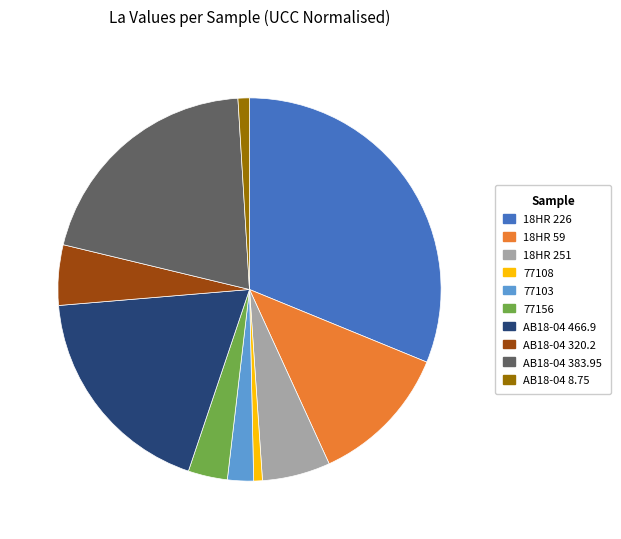

Is there any slice that represents more than half of the pie?

No